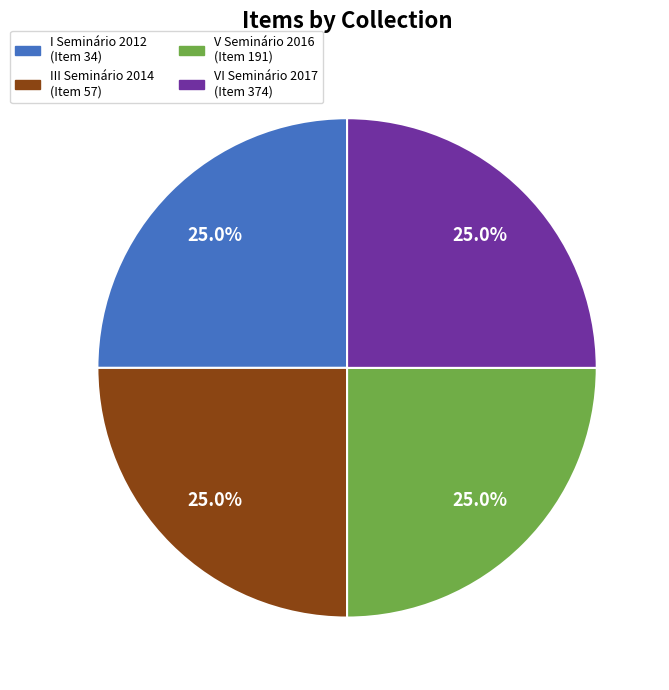

How many segments does this pie chart have?

4